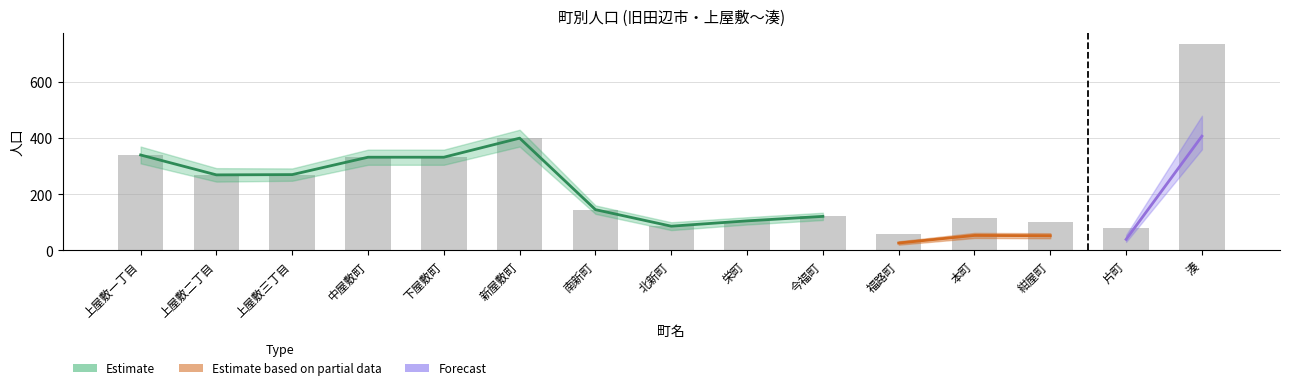

Which has a higher value, 紺屋町 or 南新町?

南新町